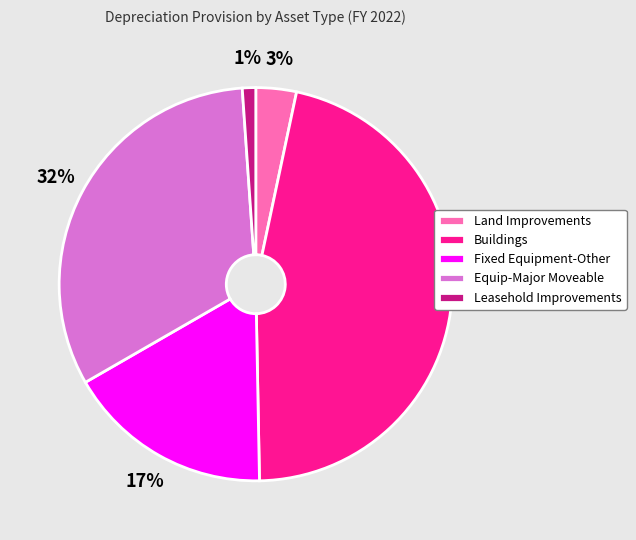

Between Leasehold Improvements and Fixed Equipment-Other, which is larger?

Fixed Equipment-Other